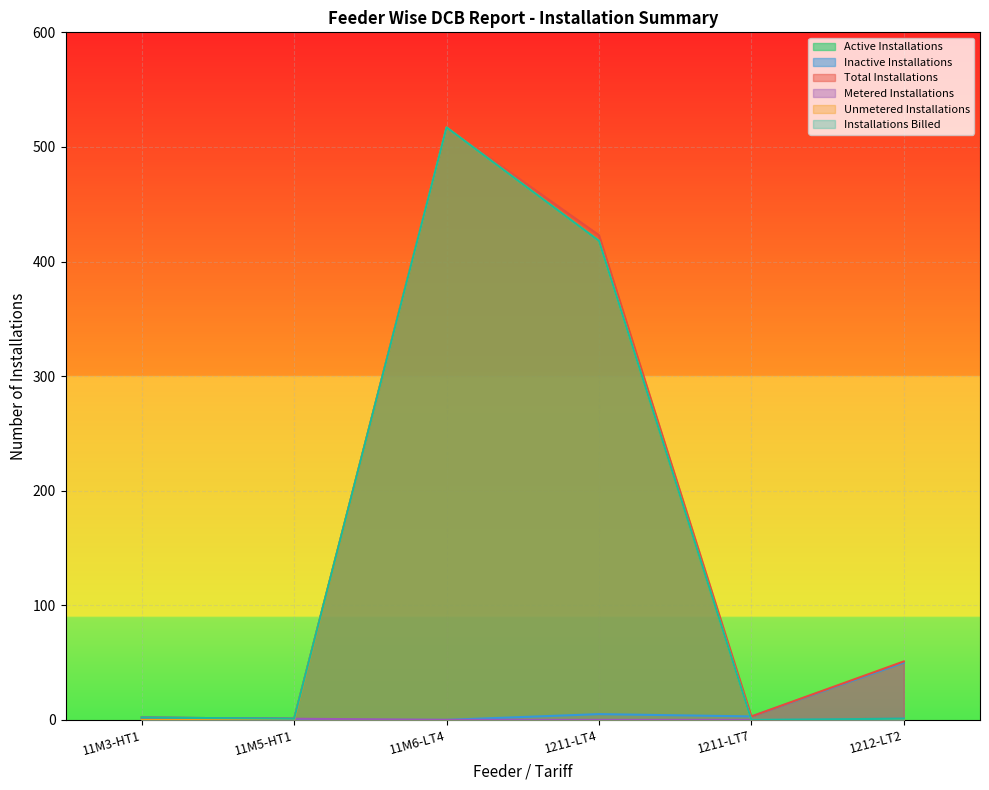

What is the label of the 6th point from the left?

1212-LT2